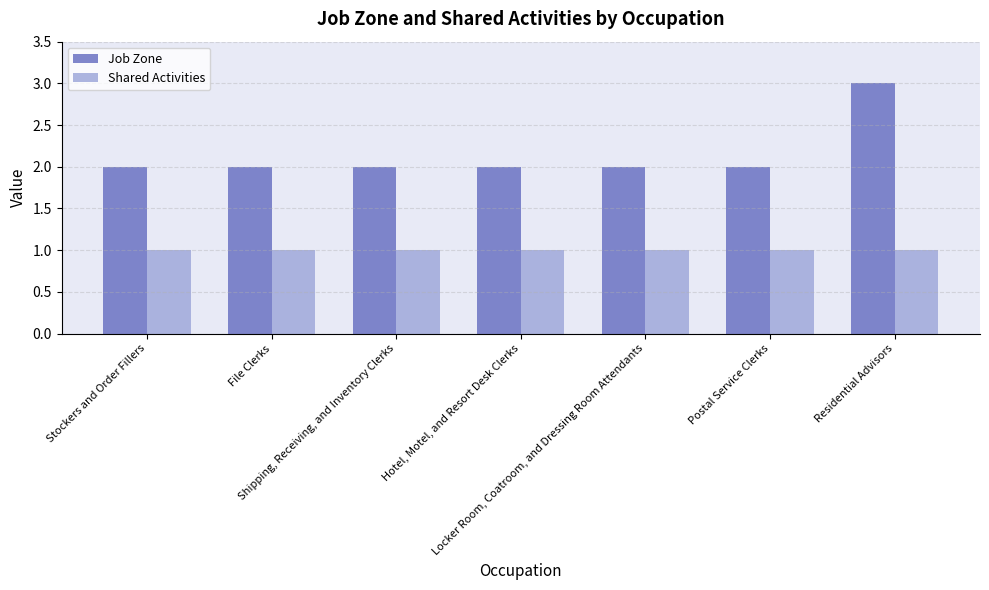

What is the label of the 5th bar from the left?

Locker Room, Coatroom, and Dressing Room Attendants